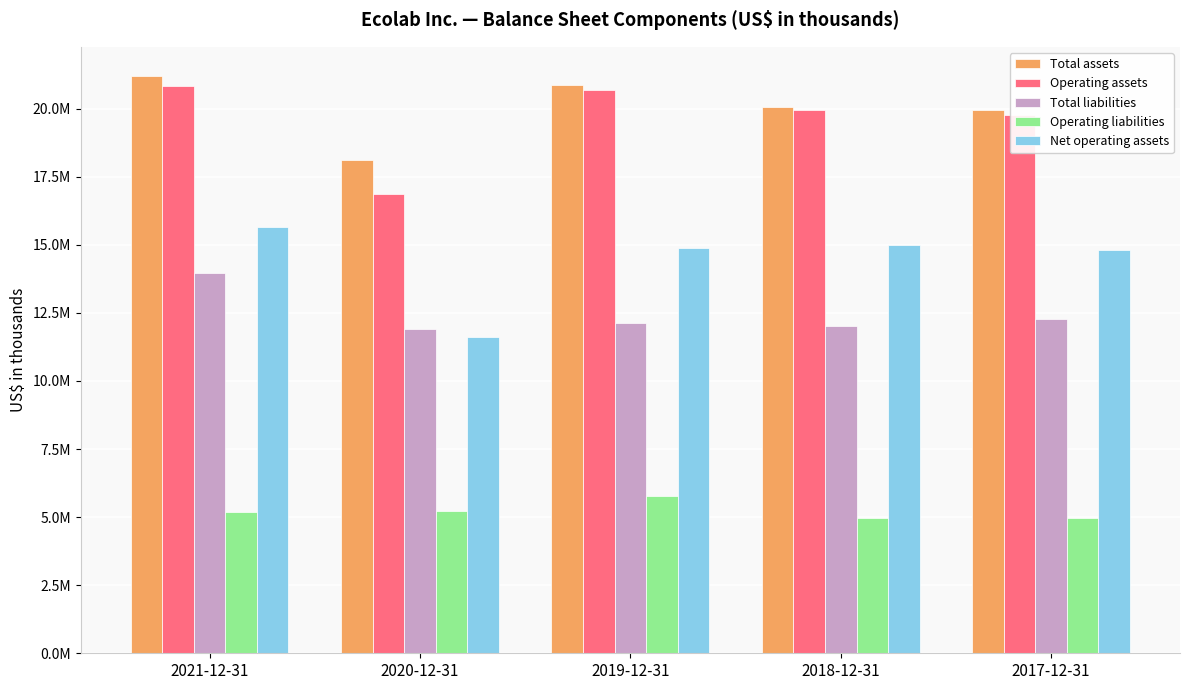

What are all the series names shown in the legend?

Total assets, Operating assets, Total liabilities, Operating liabilities, Net operating assets